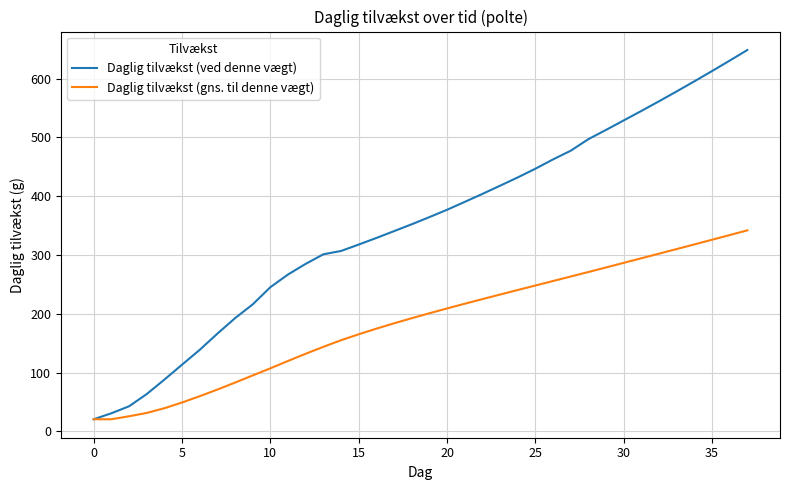

What is the minimum value for Daglig tilvækst (gns. til denne vægt)?

20.6